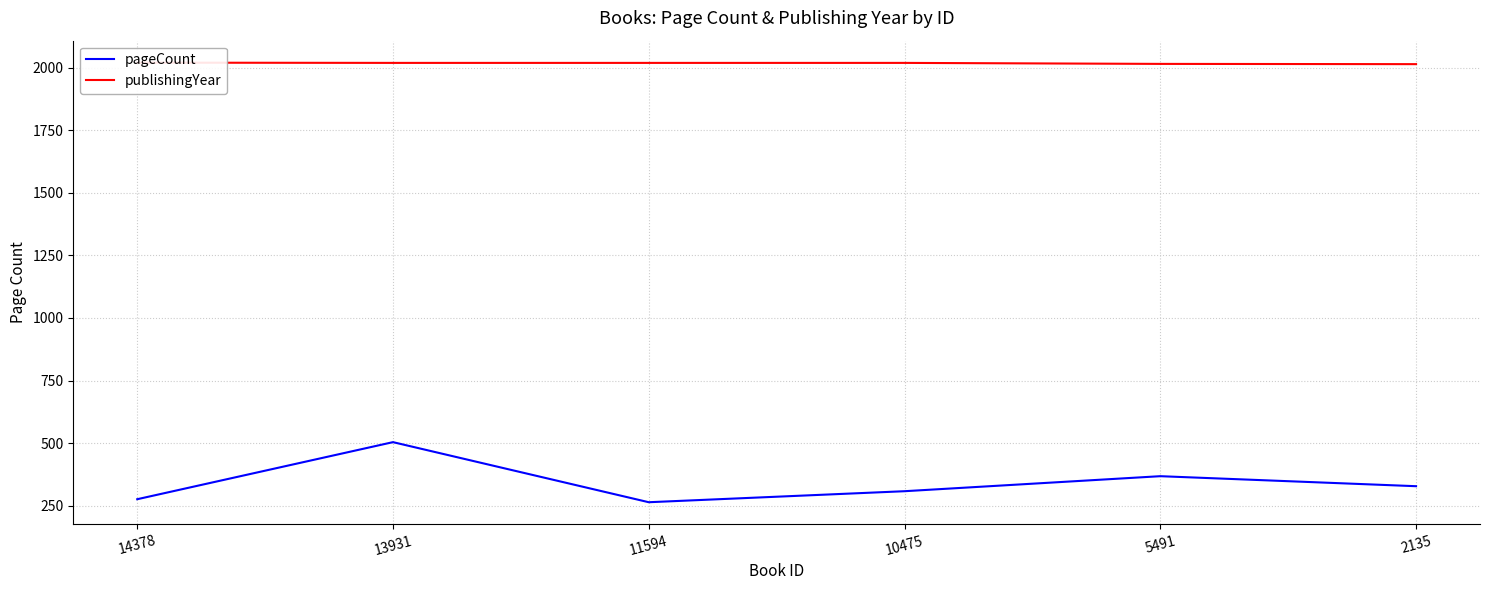

Which category has the highest value in the pageCount series?

13931